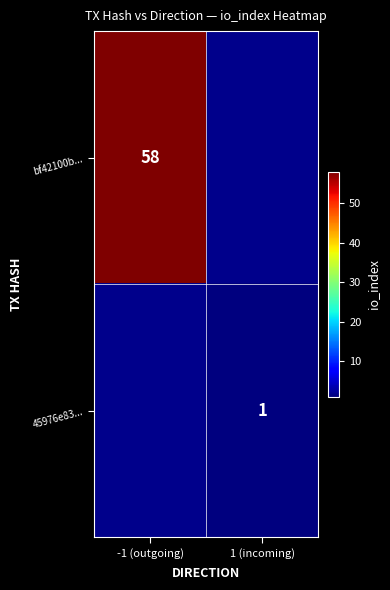

At how many categories does at least one series exceed 26?

1